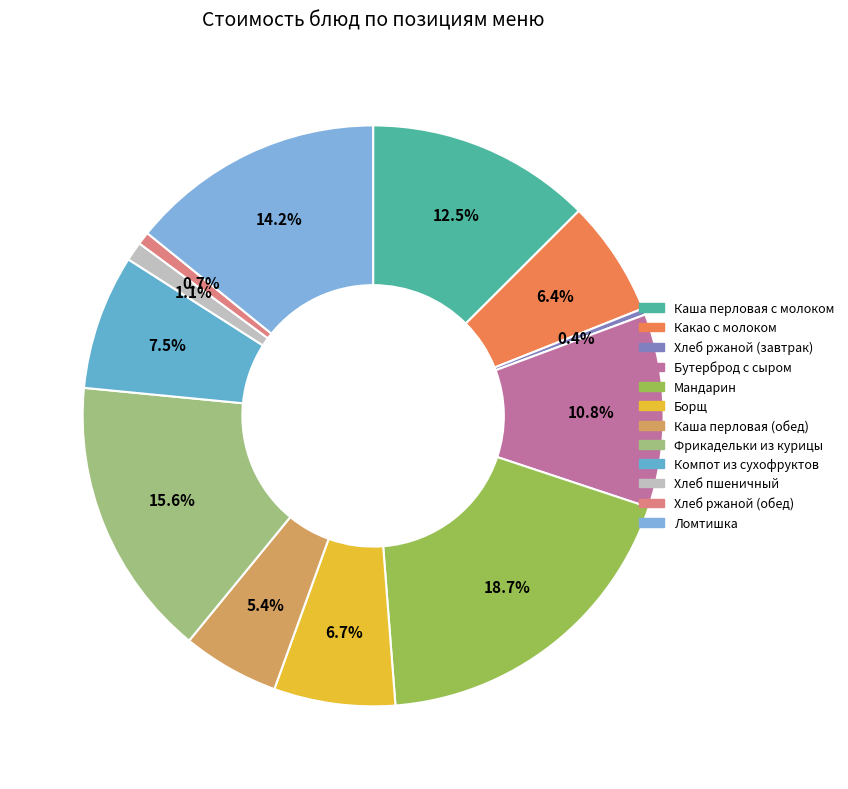

What percentage is the Фрикадельки из курицы slice, to the nearest percent?

16%